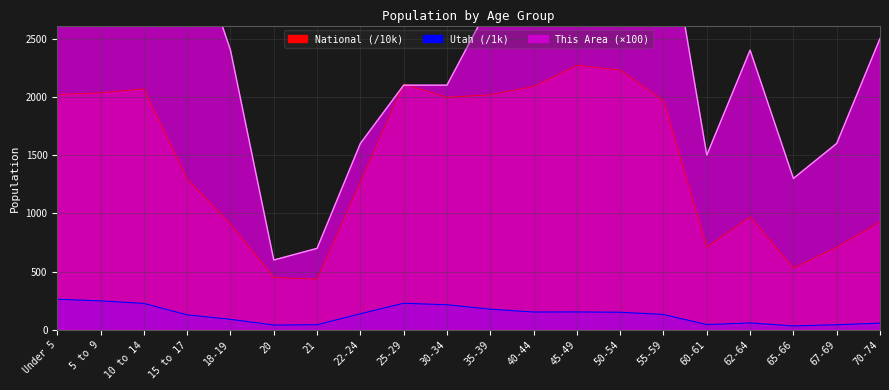

At how many categories does at least one series exceed 2600?

9